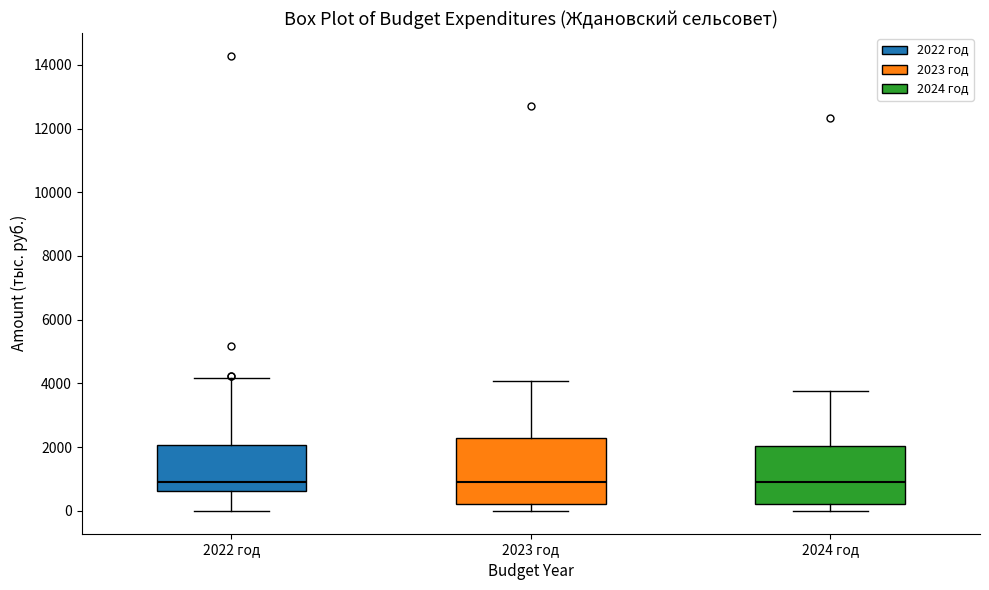

Reading left to right, transcribe this box plot: for each box, give where its median line is, the range the box spans, and where its two whiskers end, as read against the y-axis. The values are not printed on the chart, so give them approximately, as read against the axis.

2022 год: median 1000, box 600 to 2000, whiskers 0 to 4200
2023 год: median 1000, box 200 to 2200, whiskers 0 to 4000
2024 год: median 1000, box 200 to 2000, whiskers 0 to 3800